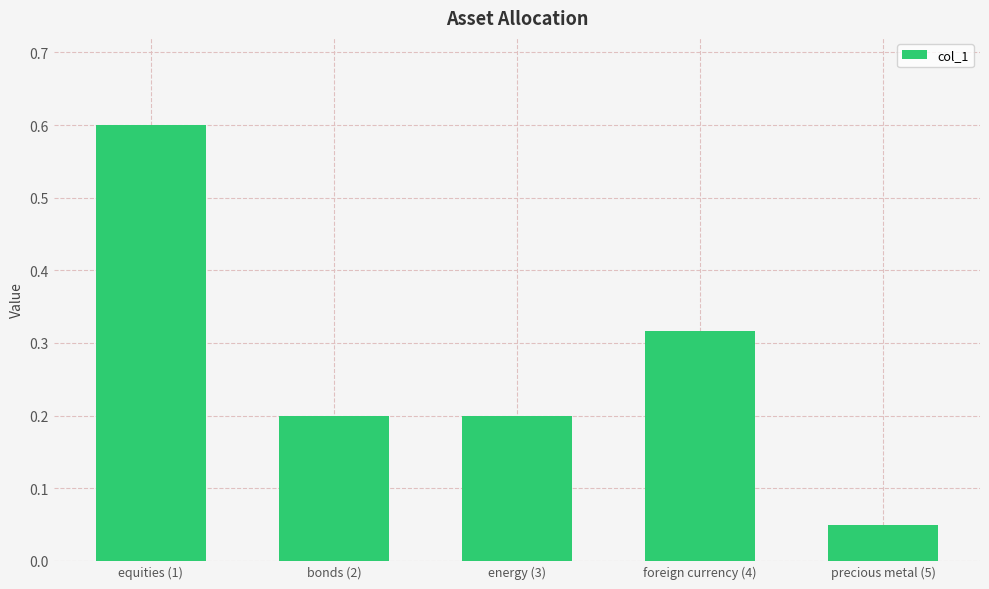

Which category has the highest value across all series?

equities (1)